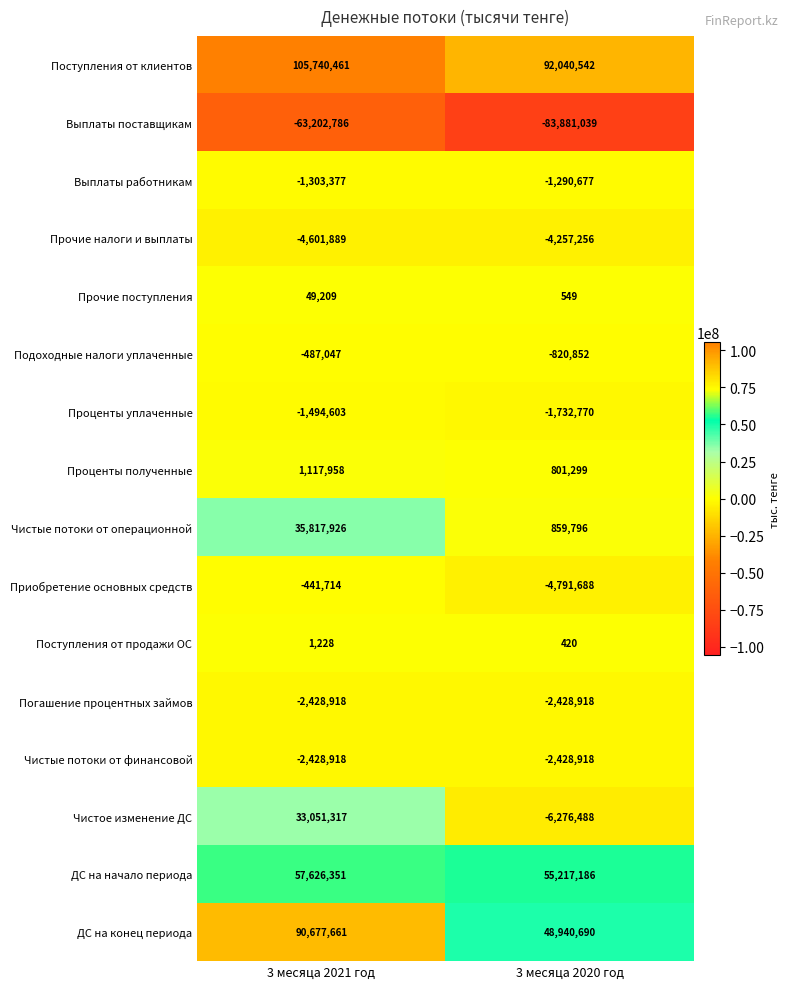

What value does the Прочие налоги и выплаты series have at 3 месяца 2021 год, to the nearest 10?

-4601890